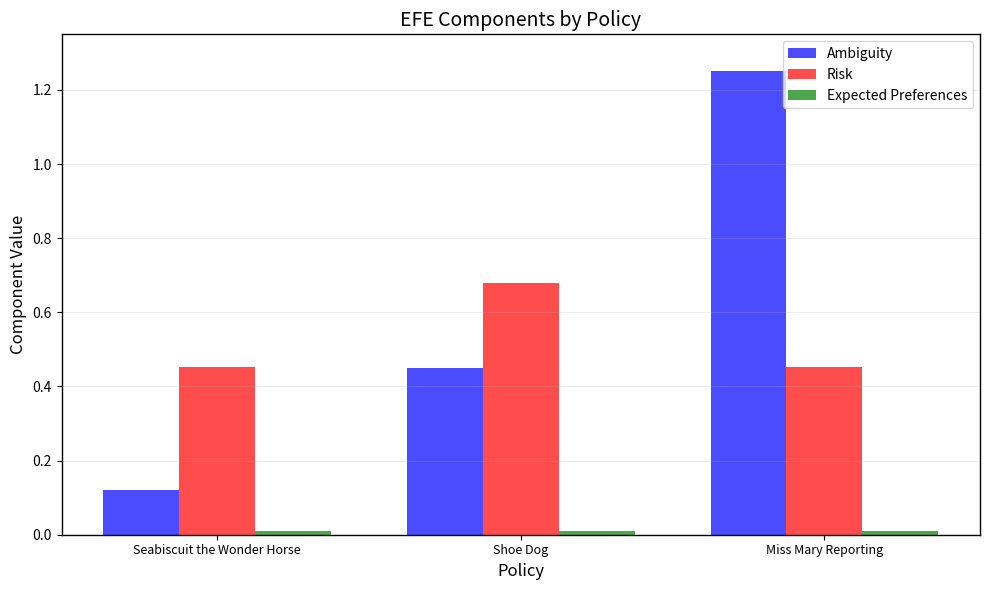

What is the label of the 2nd bar from the right?

Shoe Dog